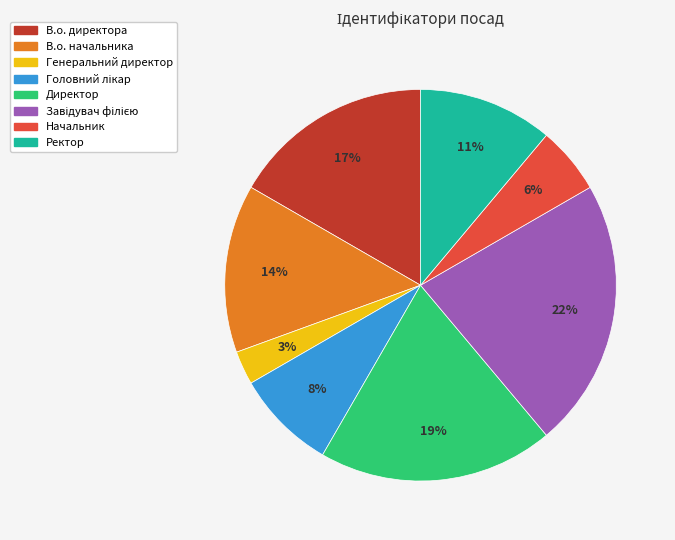

To the nearest percent, what is the difference between the largest and smallest slice percentages?

19%